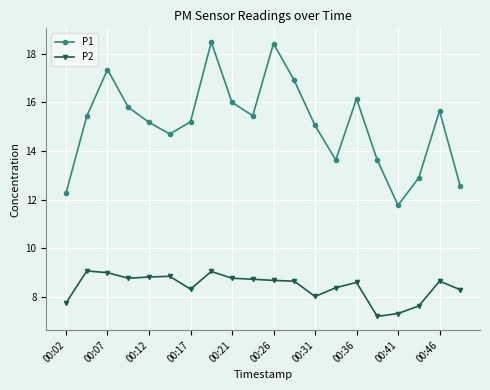

What is the value of the P1 point at the 14th from the left?

13.6